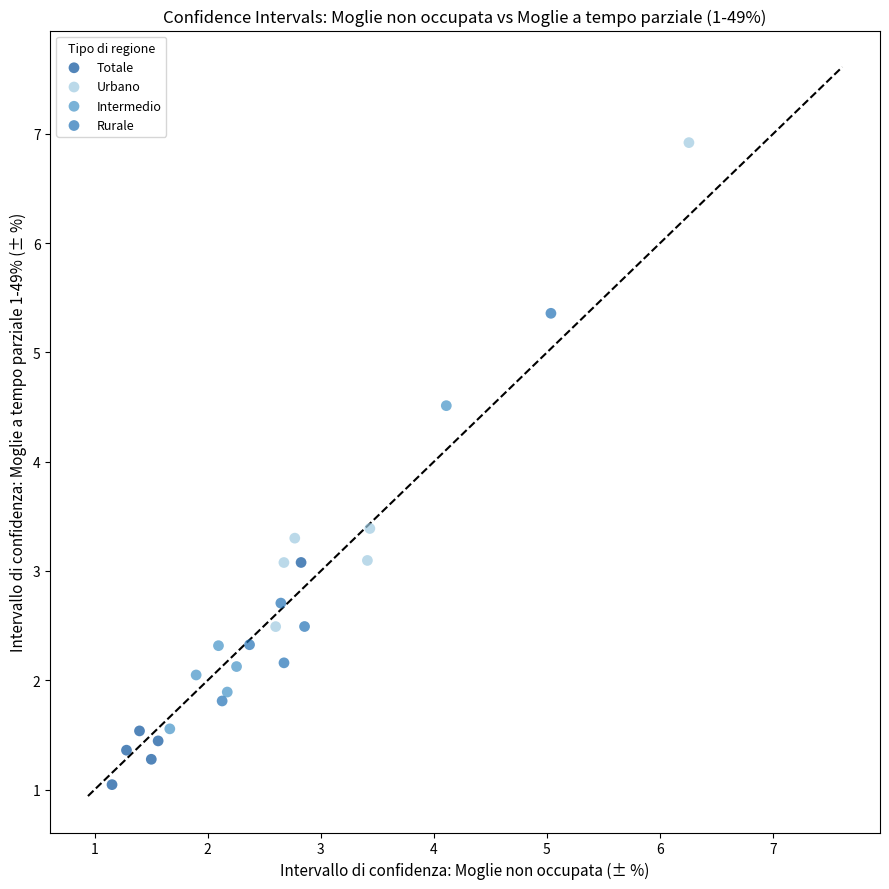

Which series contains the lowest Y value?

Totale